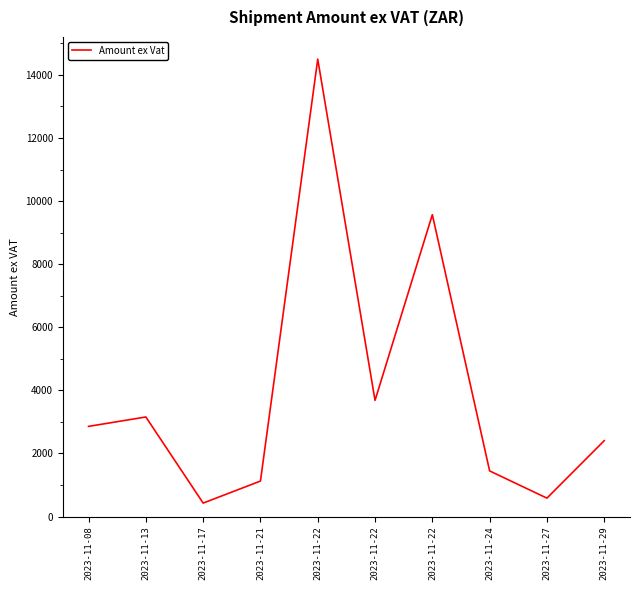

Does the chart have visible grid lines?

No